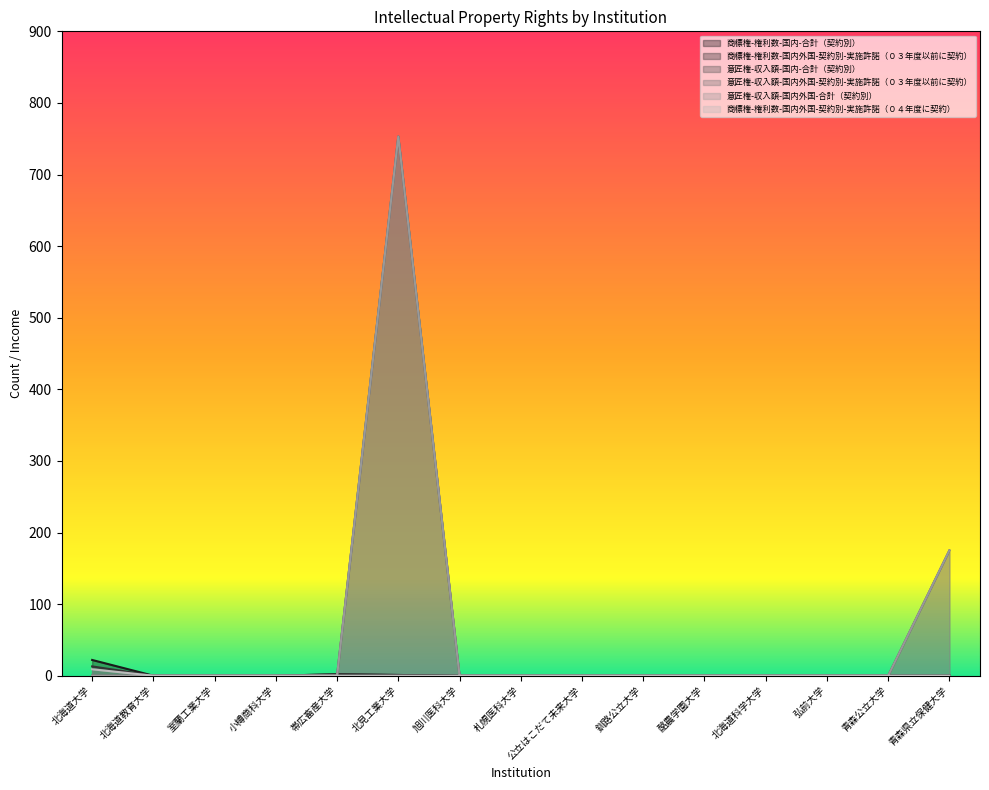

Rank the categories by 商標権-権利数-国内外国-契約別-実施許諾（０３年度以前に契約） value from lowest to highest.

北海道教育大学, 室蘭工業大学, 小樽商科大学, 旭川医科大学, 札幌医科大学, 公立はこだて未来大学, 釧路公立大学, 酪農学園大学, 北海道科学大学, 弘前大学, 青森公立大学, 青森県立保健大学, 北見工業大学, 帯広畜産大学, 北海道大学